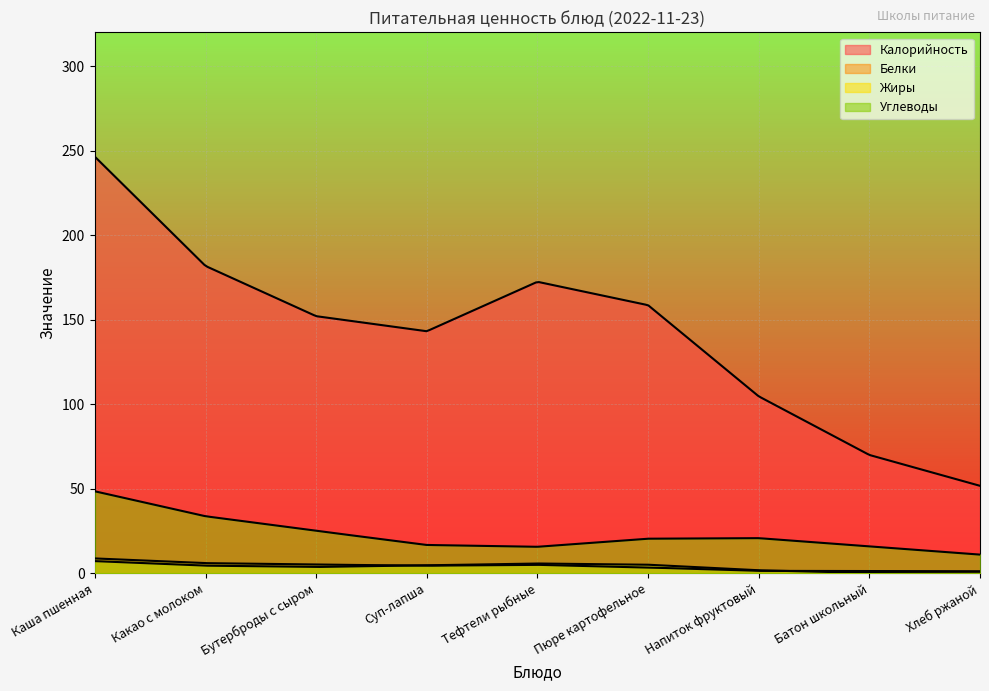

True or false: Углеводы has a value of 16.0 at Батон школьный.

True